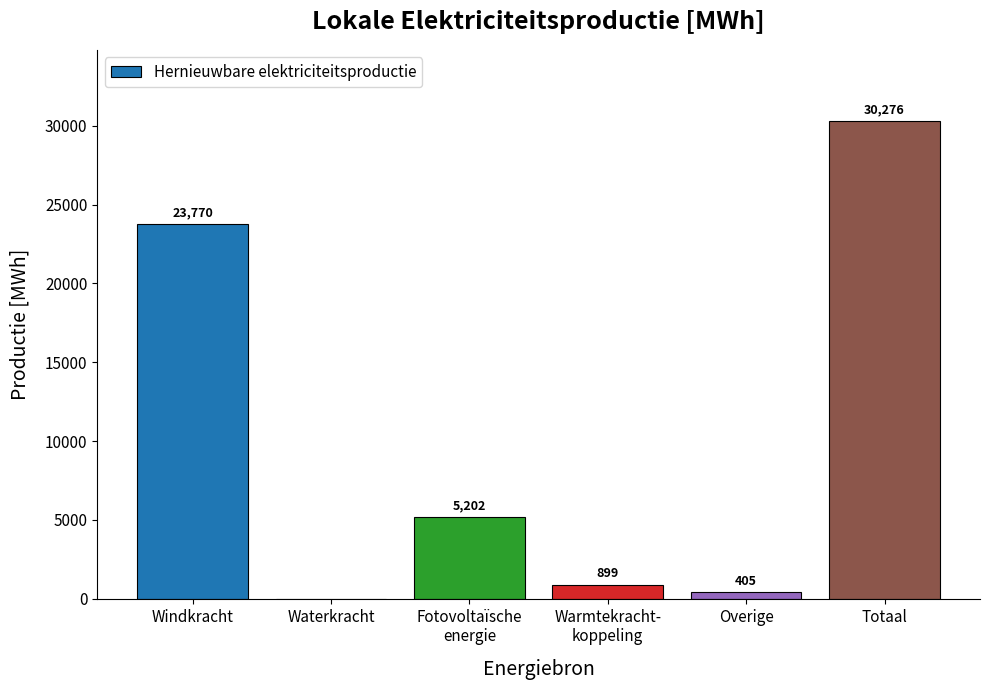

Where is the data nearest to the value 15137?

Windkracht